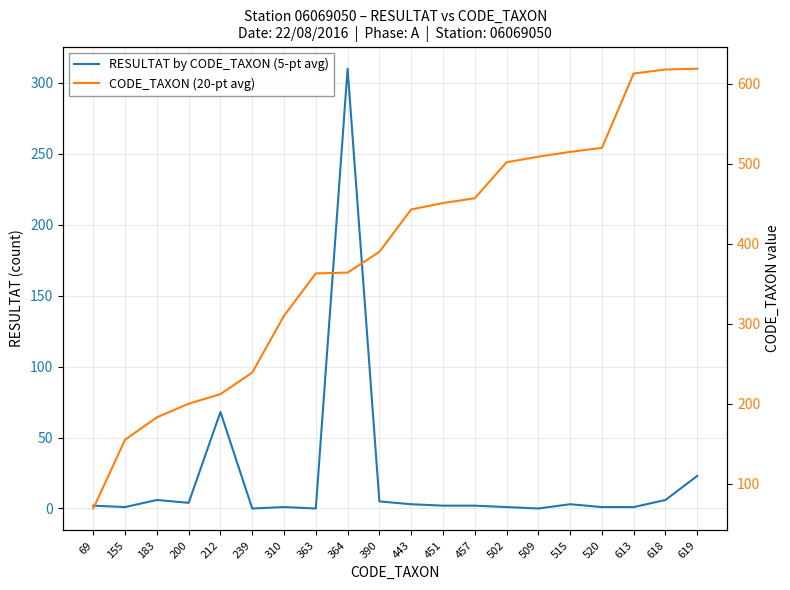

Is this an area chart (filled region under the line)?

No